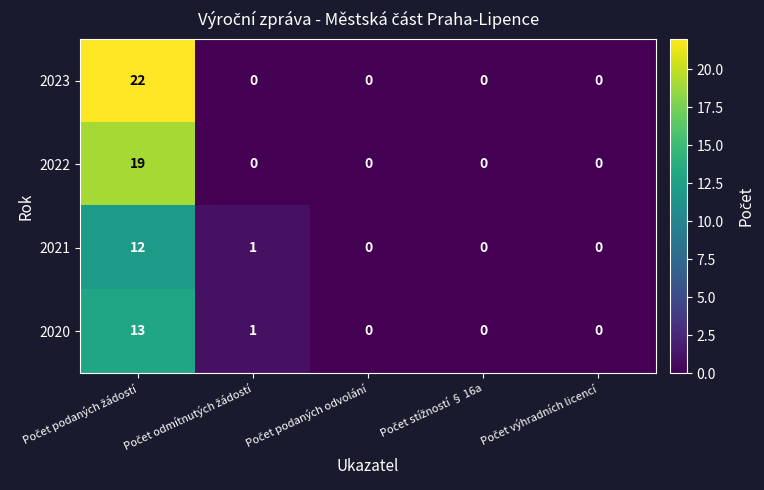

List the series in order of their peak value, lowest first.

2021, 2020, 2022, 2023